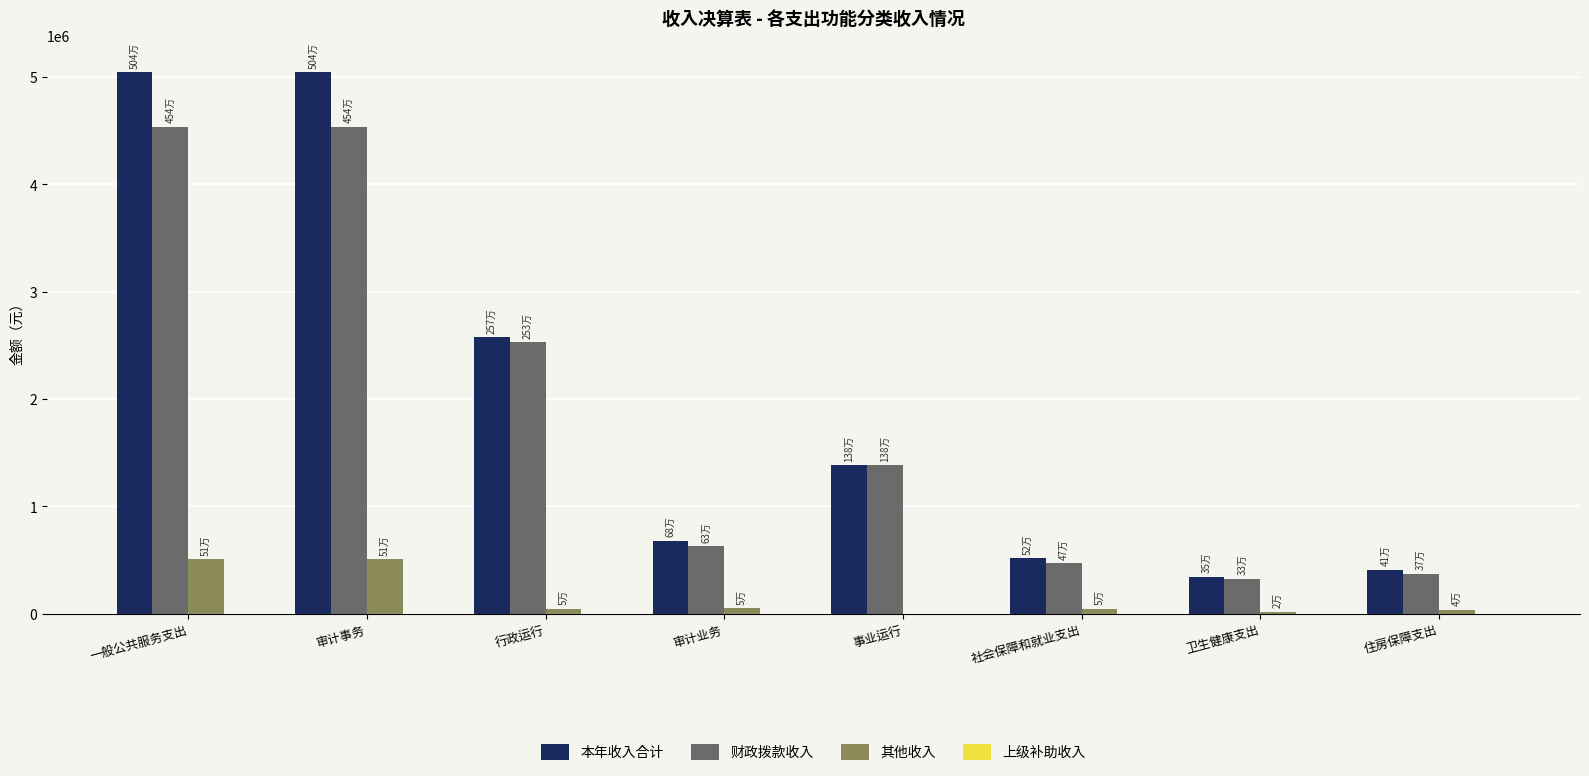

Is it true that 本年收入合计 equals 290511.7 at 社会保障和就业支出?

False